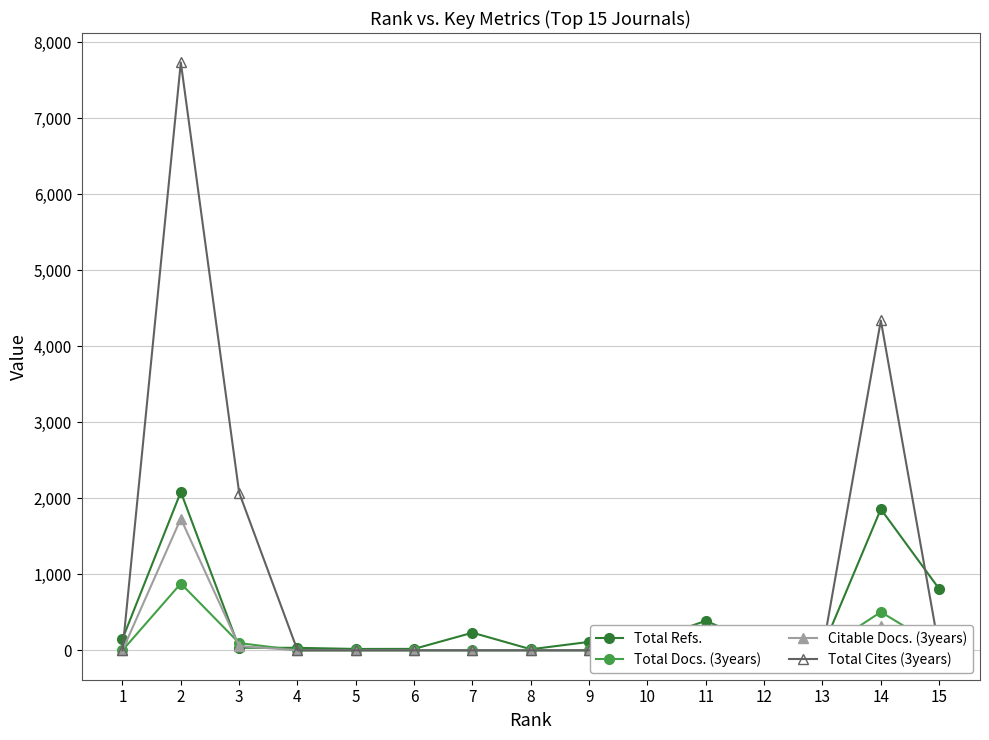

True or false: Total Refs. has more than 2 points higher than both neighbors.

True